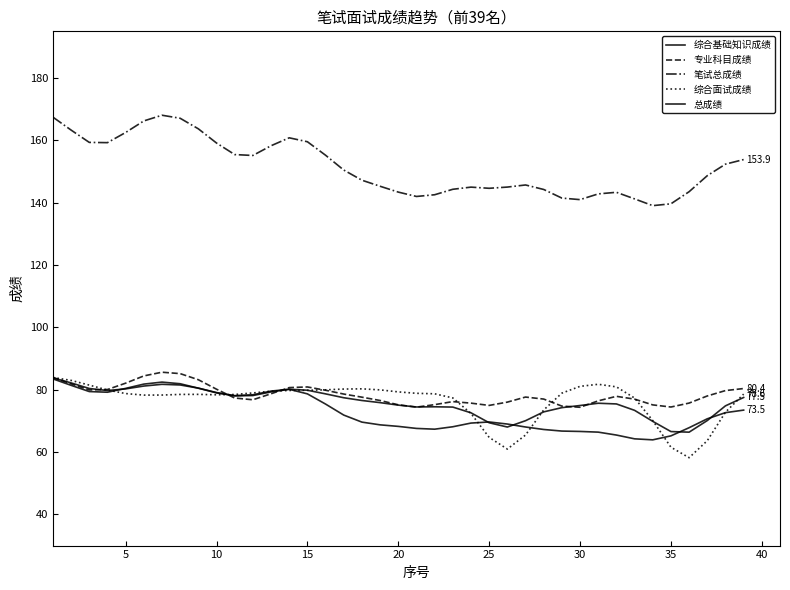

How many lines are shown in the chart?

5